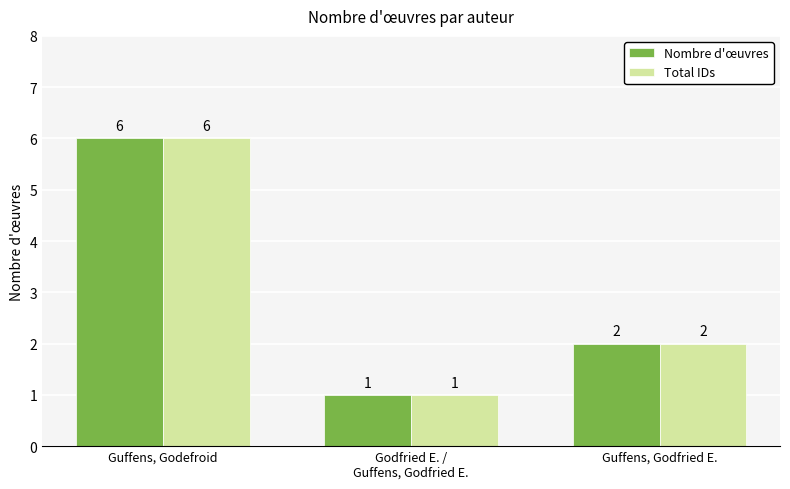

At which label does Nombre d'œuvres reach its peak?

Guffens, Godefroid